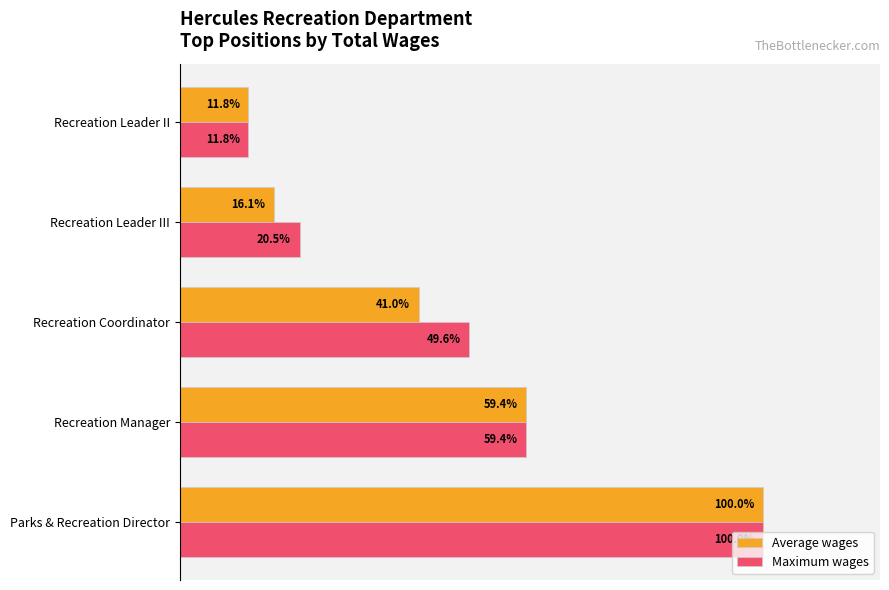

List the series in order of their overall mean, highest first.

Maximum wages, Average wages